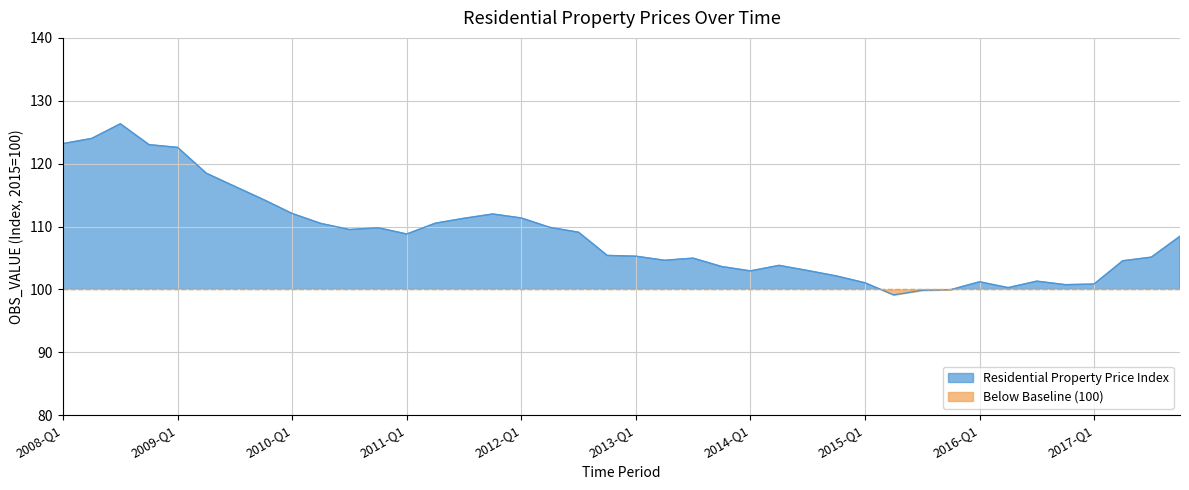

List the labels in order of value, smallest first.

2015-Q2, 2015-Q3, 2015-Q4, 2016-Q2, 2016-Q4, 2017-Q1, 2015-Q1, 2016-Q1, 2016-Q3, 2014-Q4, 2014-Q1, 2014-Q3, 2013-Q4, 2014-Q2, 2017-Q2, 2013-Q2, 2013-Q3, 2017-Q3, 2013-Q1, 2012-Q4, 2017-Q4, 2011-Q1, 2012-Q3, 2010-Q3, 2010-Q4, 2012-Q2, 2010-Q2, 2011-Q2, 2011-Q3, 2012-Q1, 2011-Q4, 2010-Q1, 2009-Q4, 2009-Q3, 2009-Q2, 2009-Q1, 2008-Q4, 2008-Q1, 2008-Q2, 2008-Q3